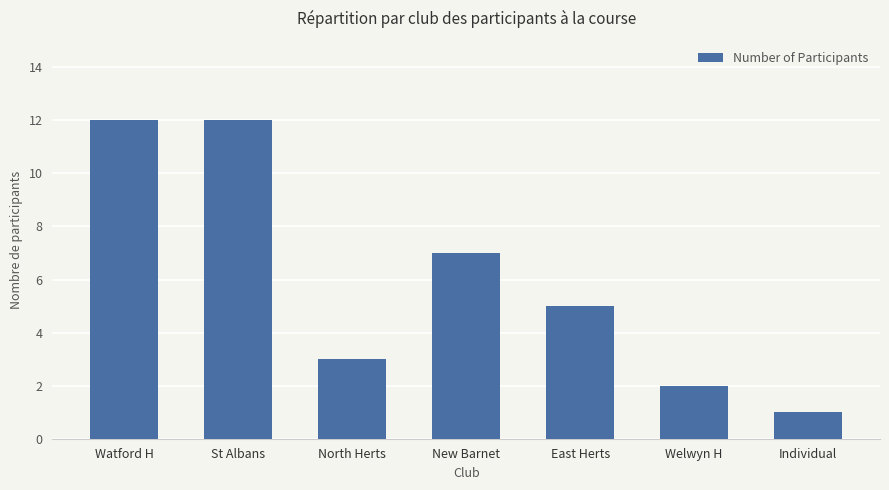

How many distinct data groups are displayed?

1